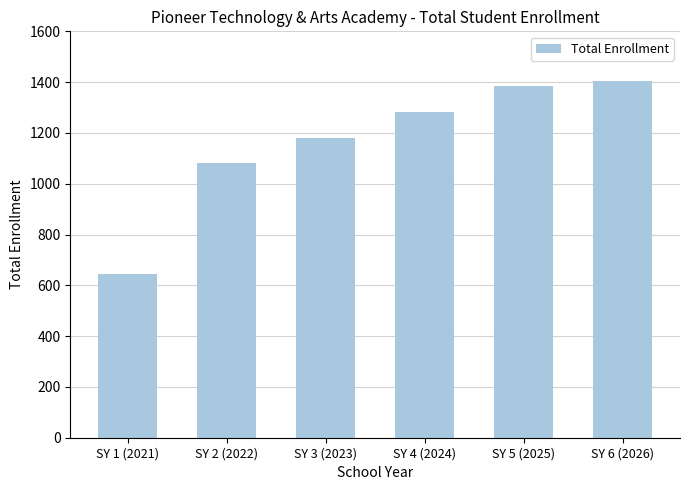

True or false: the data shows 646 at SY 1 (2021).

True